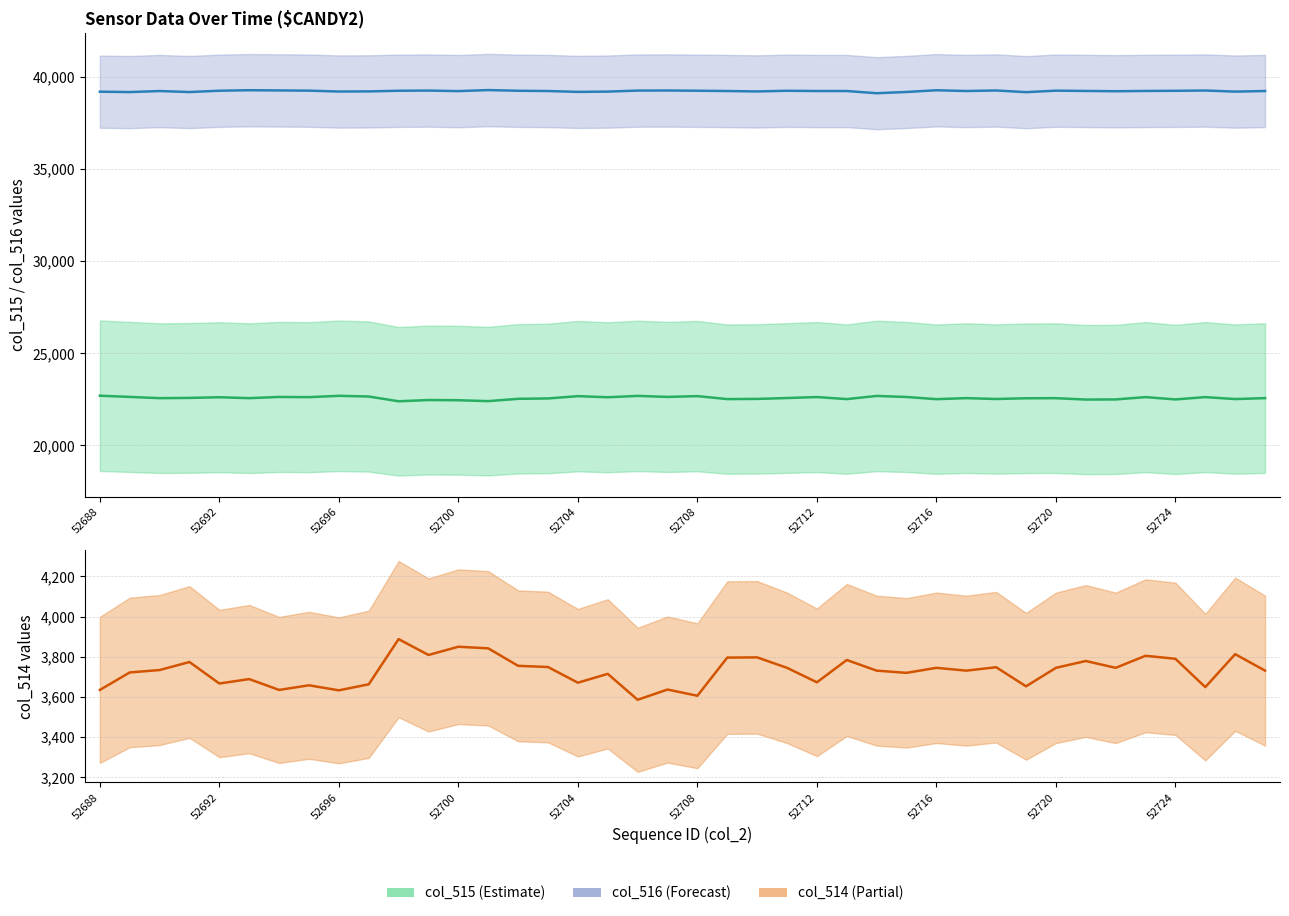

How many interior local valleys does the col_515 series have?

14